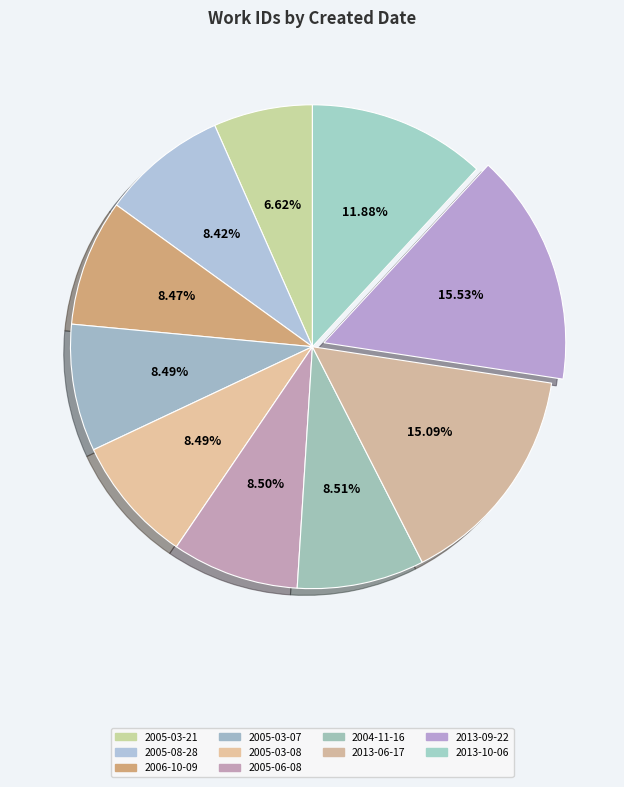

Does 2006-10-09 represent more than half of the total?

No